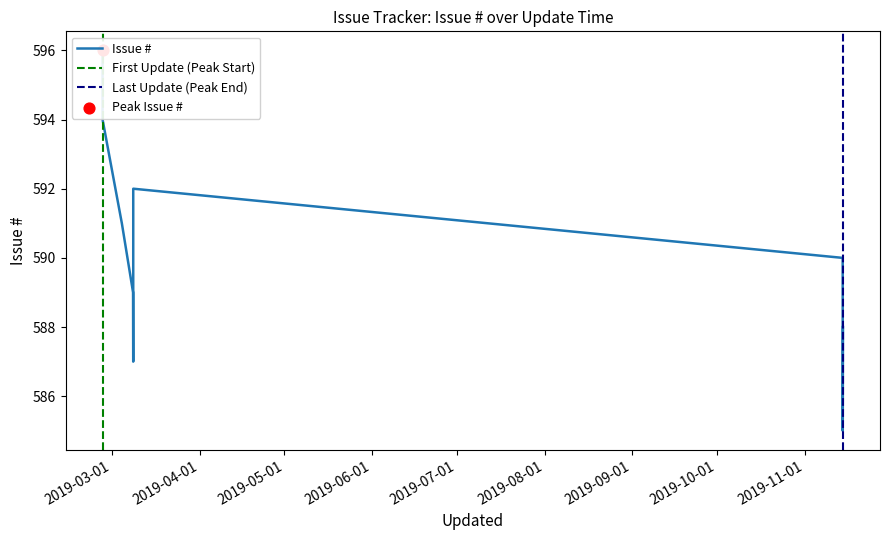

What is the ratio of the value at 2019-11-14 09:57 to the value at 2019-03-08 13:20?

1.0